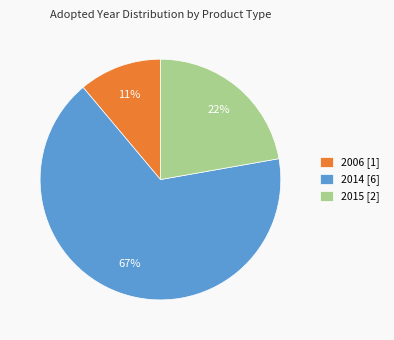

The 2006 [1] slice represents 4% of the pie. True or false?

False